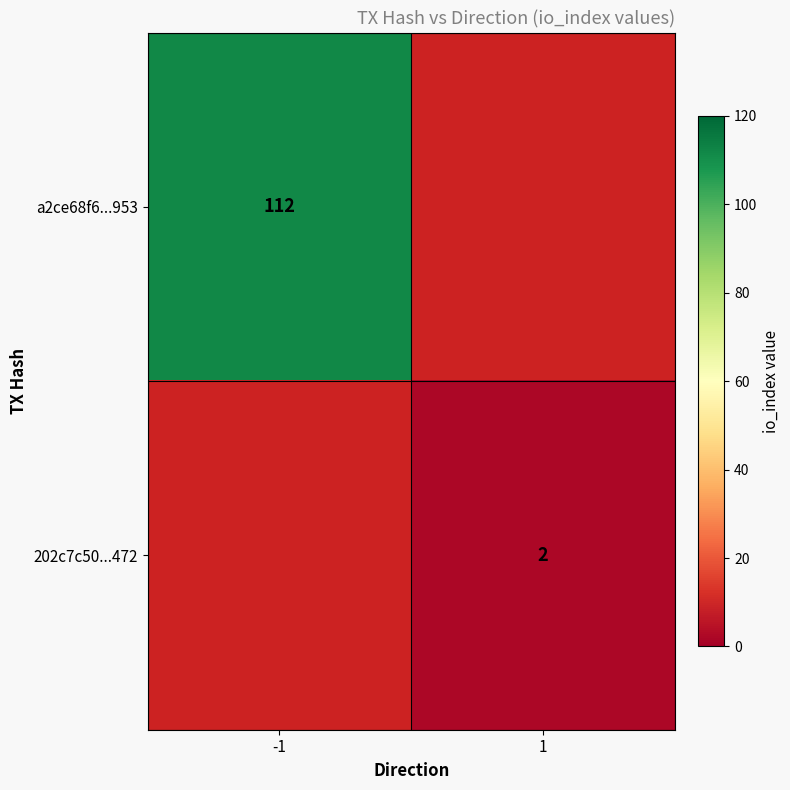

Which label corresponds to the largest value in the chart?

-1